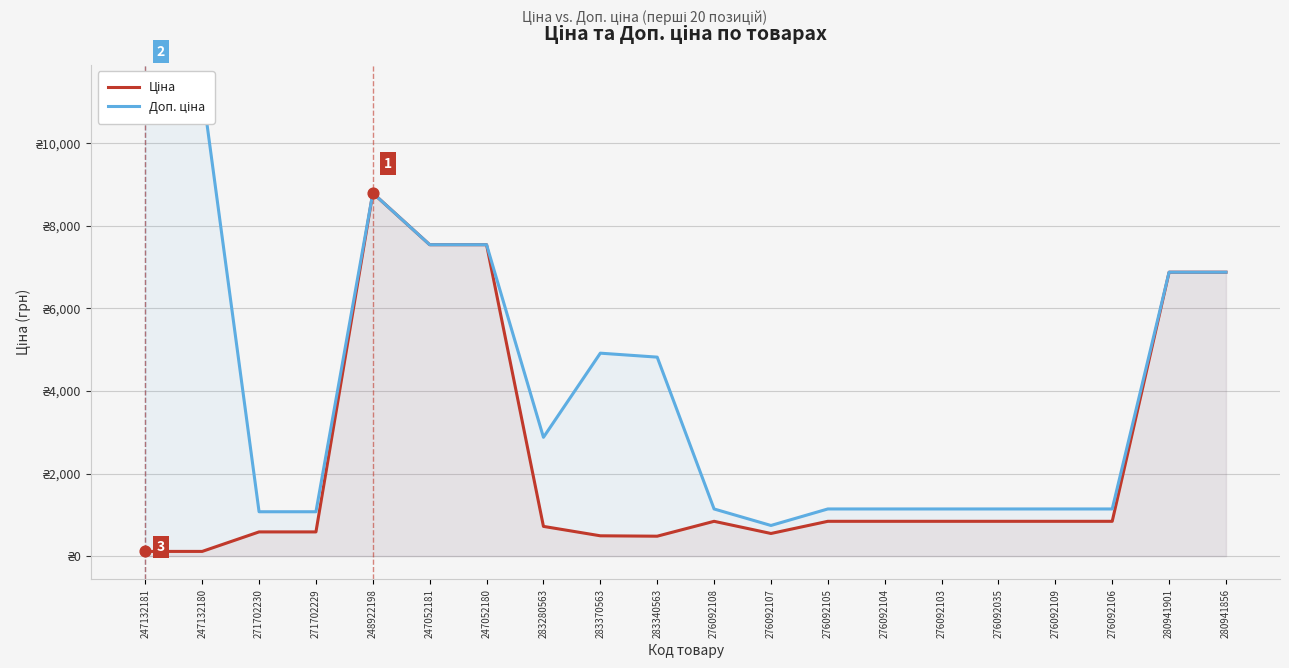

Which series reaches the maximum Y coordinate?

Доп. ціна